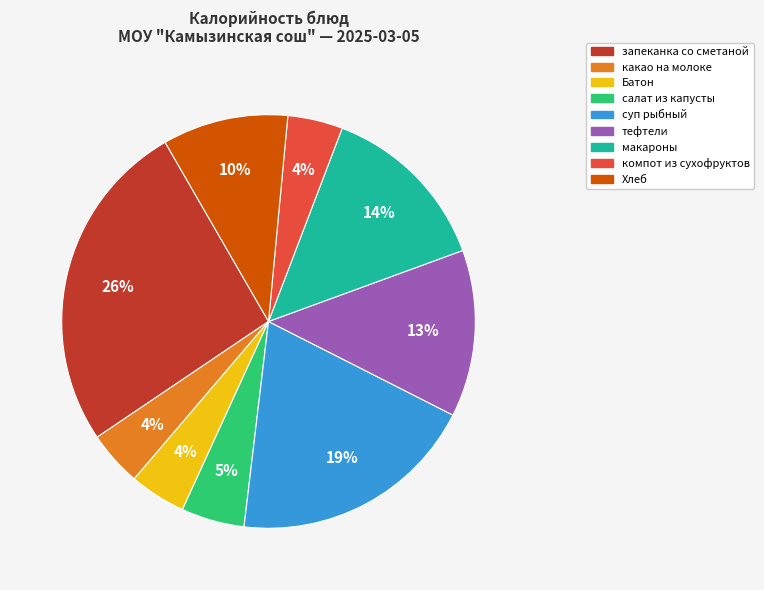

What is the largest slice in the pie chart?

запеканка со сметаной